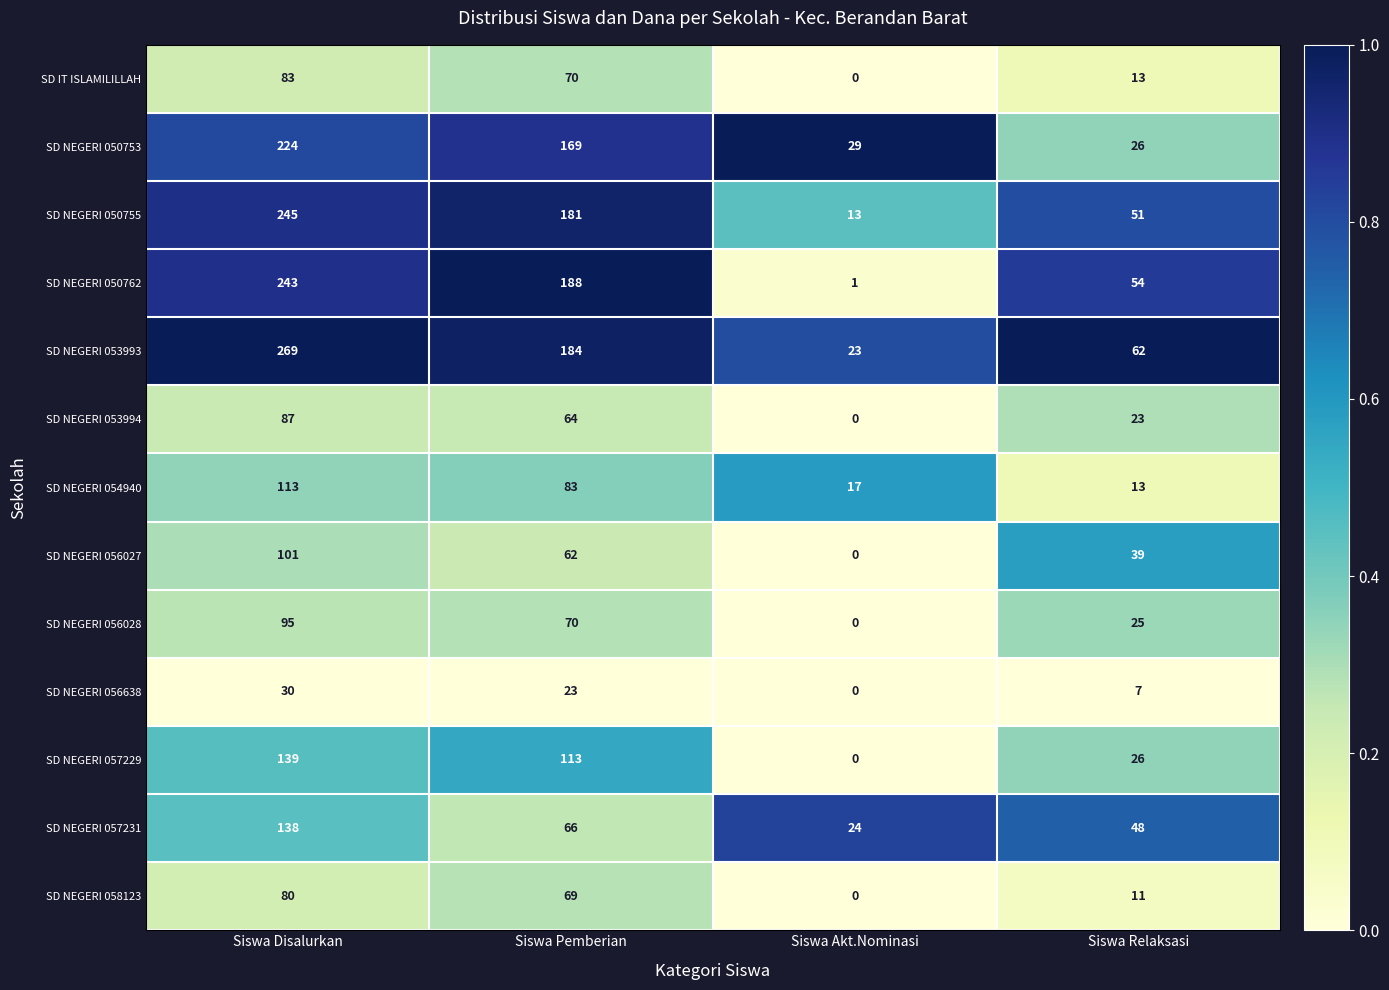

What is the maximum value for SD NEGERI 053994?

87